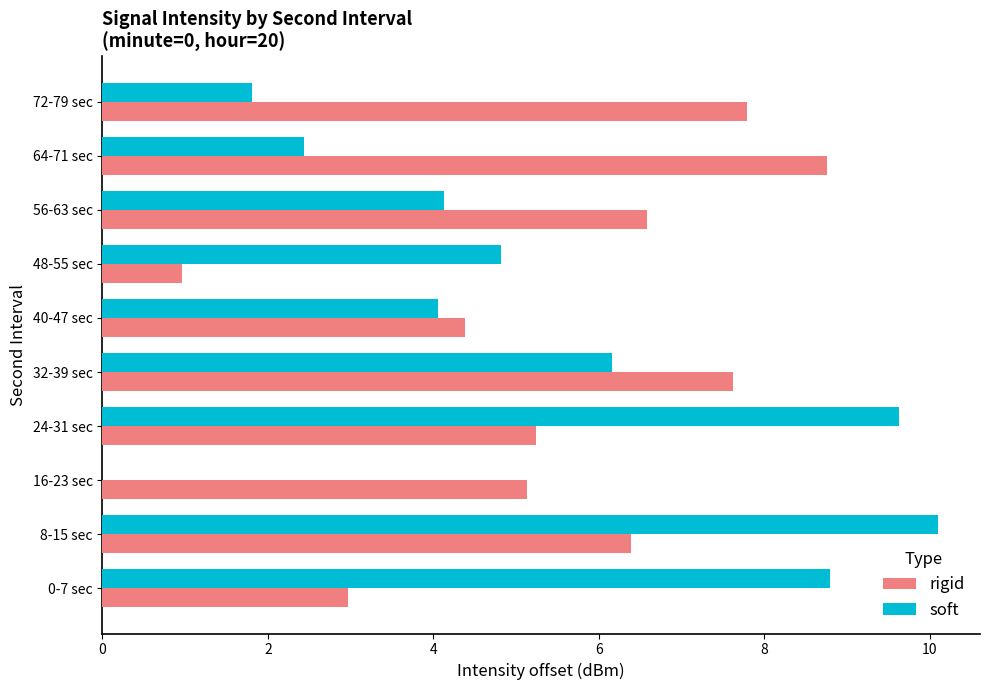

The soft series shows 8.8 at 0-7 sec. True or false?

True